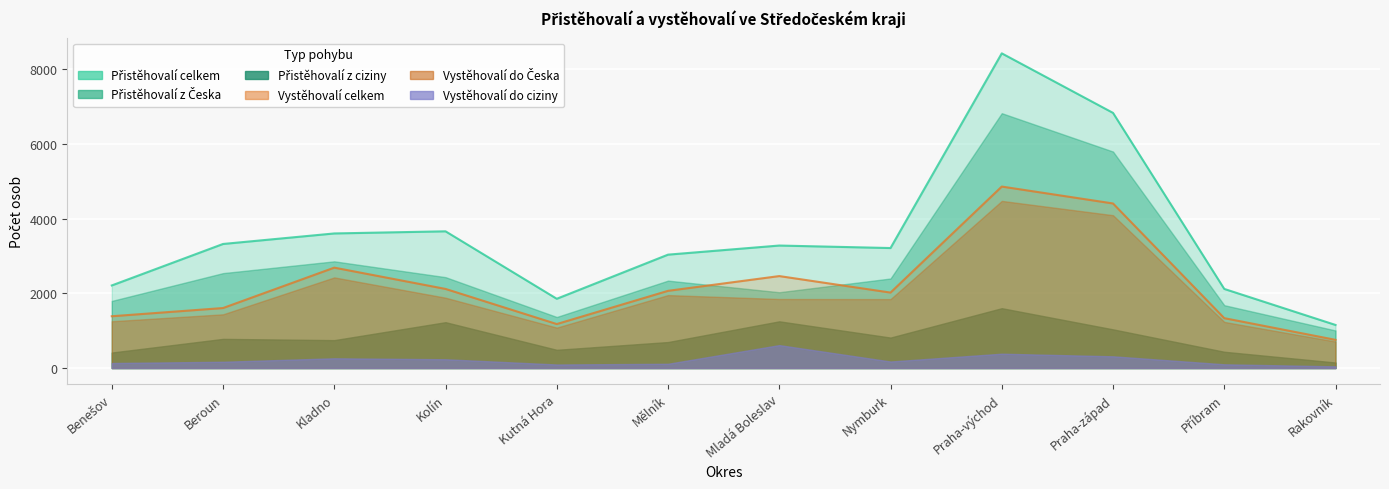

What are all the series names shown in the legend?

Přistěhovalí z Česka, Přistěhovalí z ciziny, Přistěhovalí celkem, Vystěhovalí do Česka, Vystěhovalí do ciziny, Vystěhovalí celkem